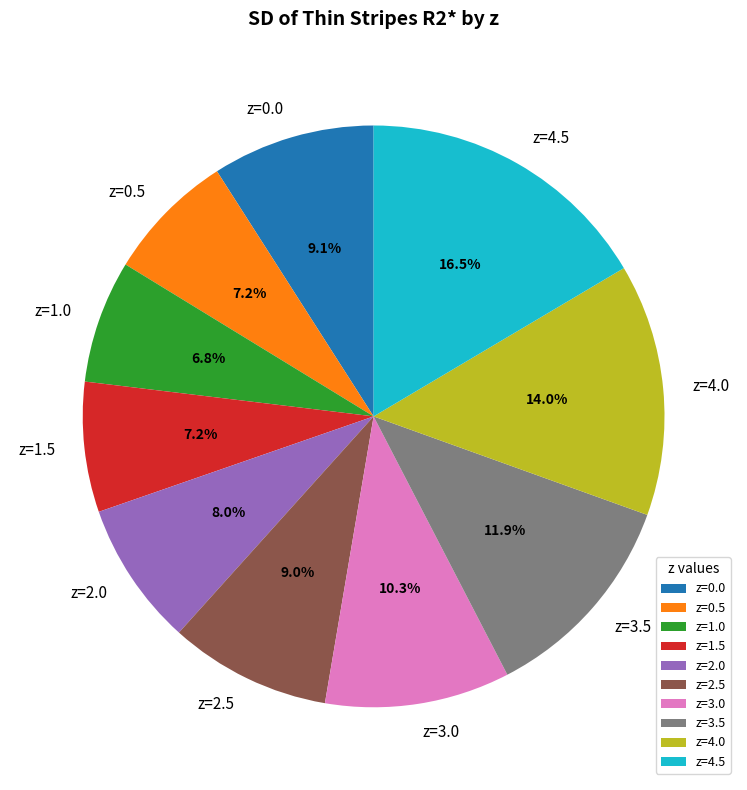

Does z=3.5 represent more than half of the total?

No